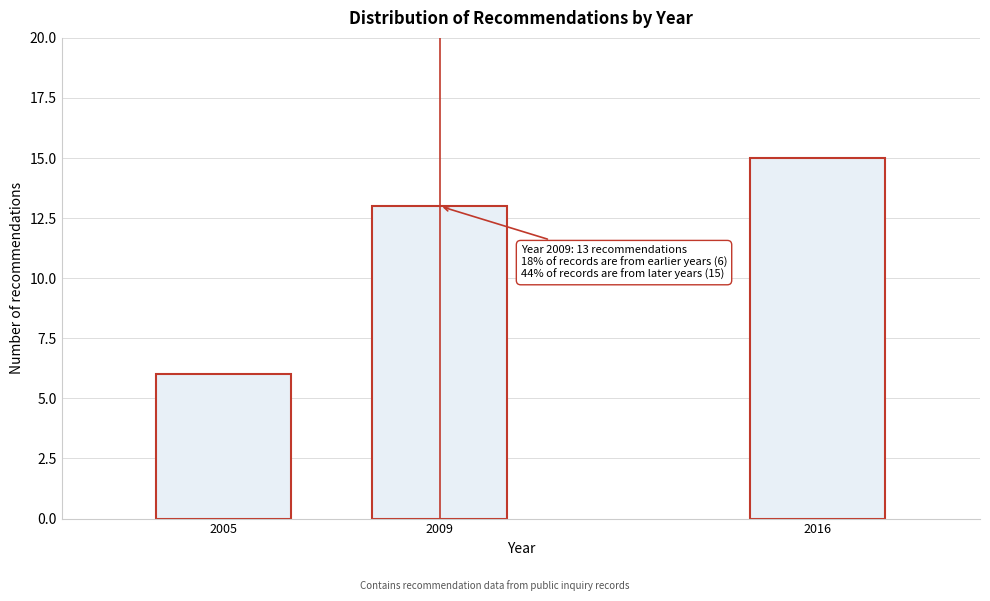

Reading left to right, list all the values displayed in this chart.

2005=6	2009=13	2016=15